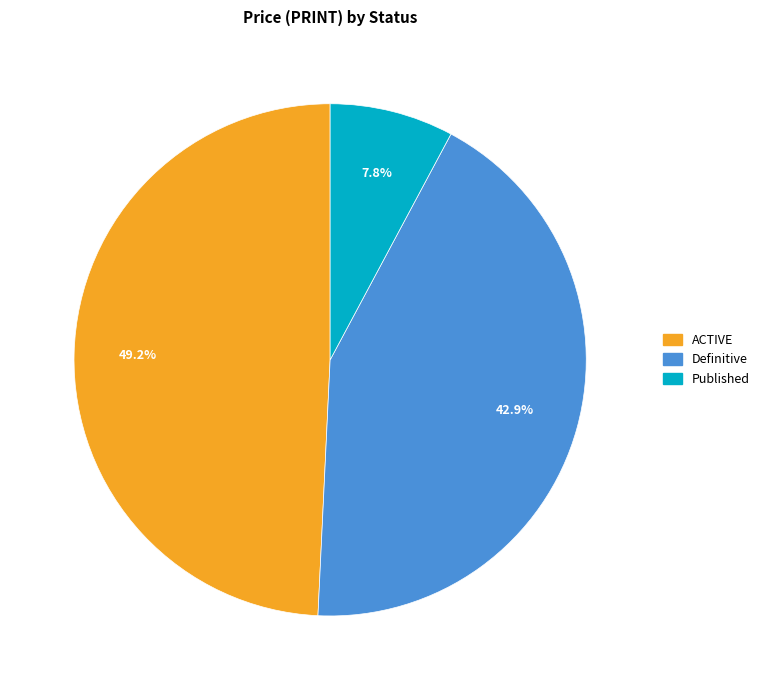

Is there a majority slice in this chart?

No